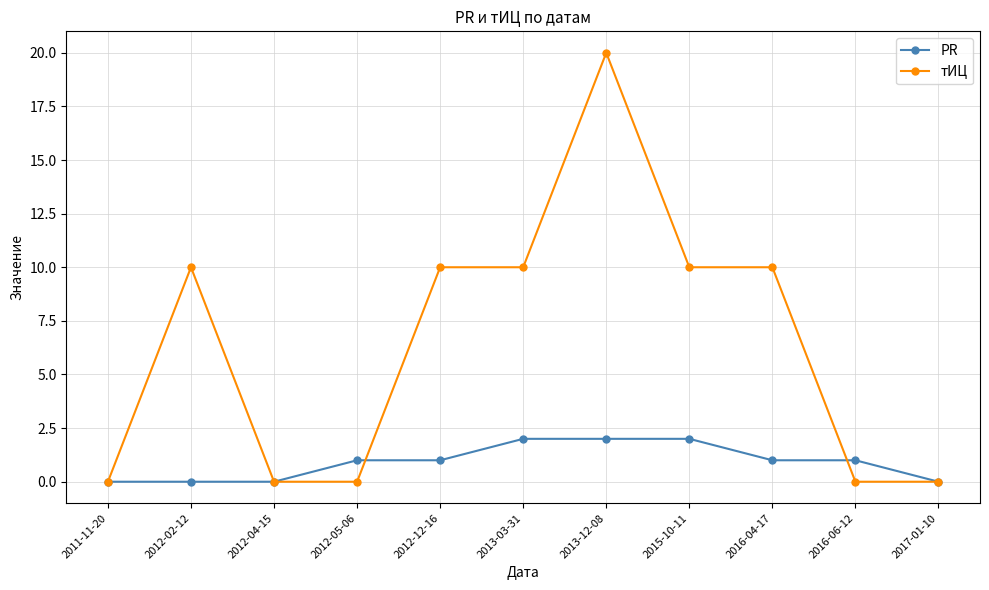

Which series has the largest total across all categories?

тИЦ